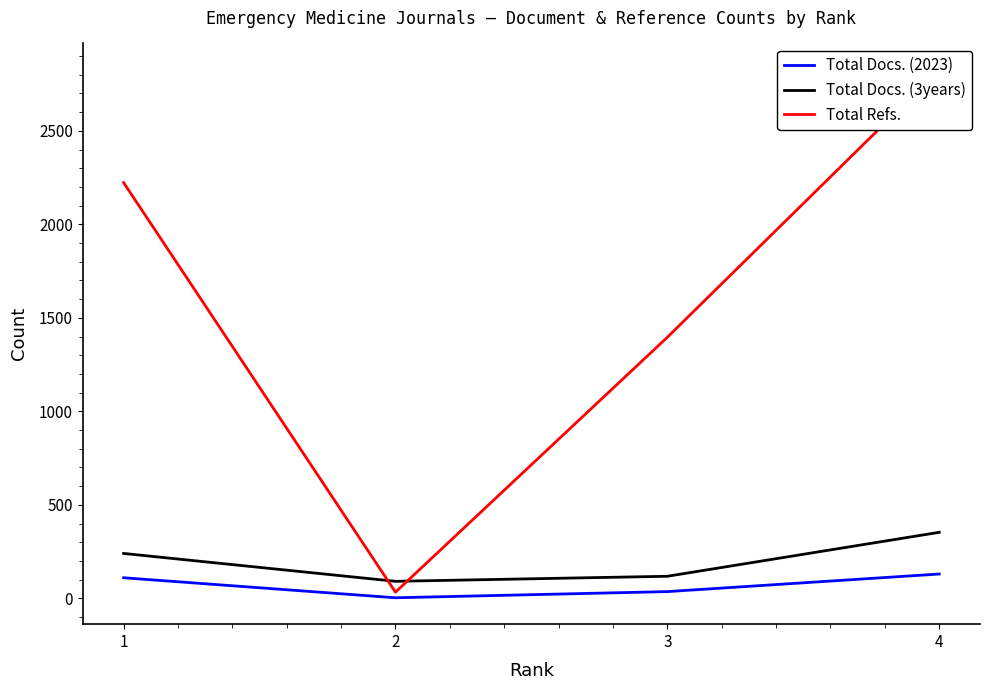

Does the chart have visible grid lines?

No